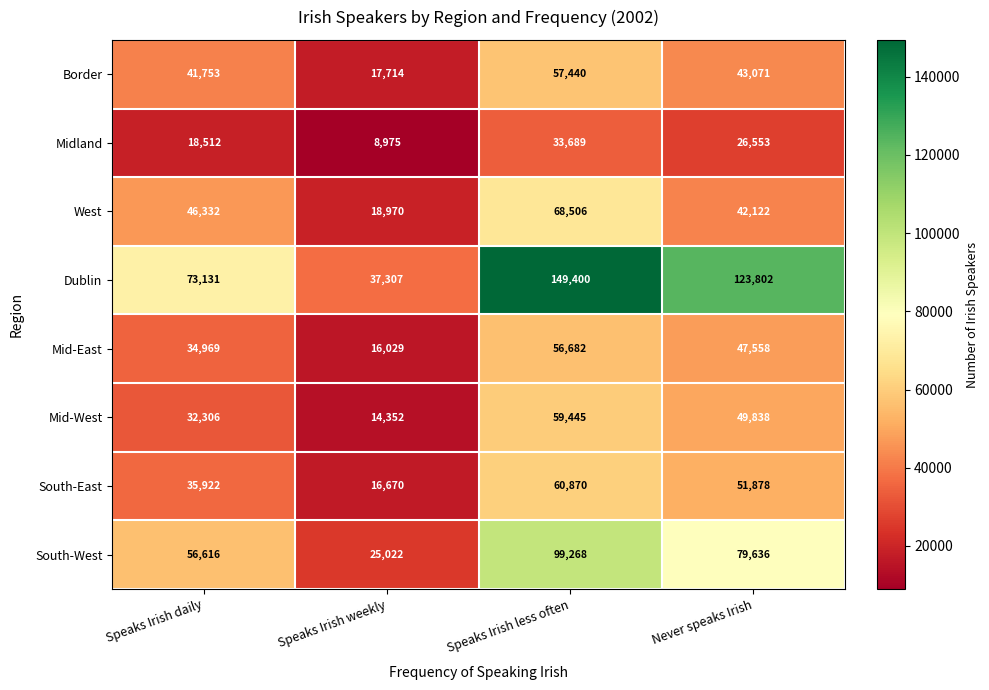

Which series changed the most between Speaks Irish daily and Never speaks Irish?

Dublin